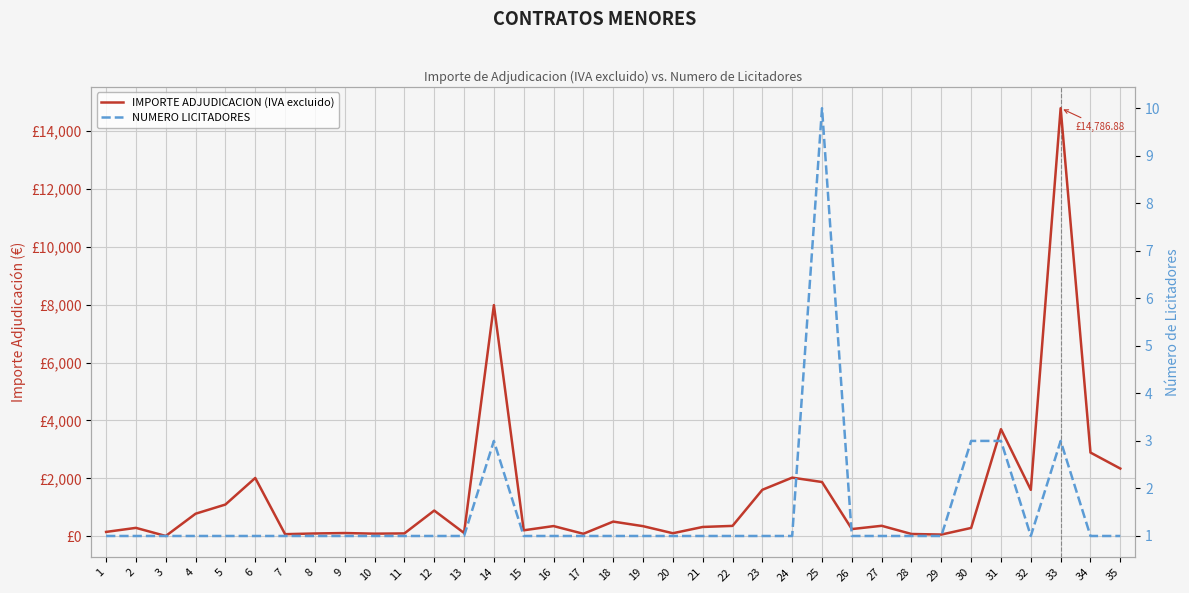

What is the sum of all IMPORTE ADJUDICACION (IVA excluido) values?

47979.7